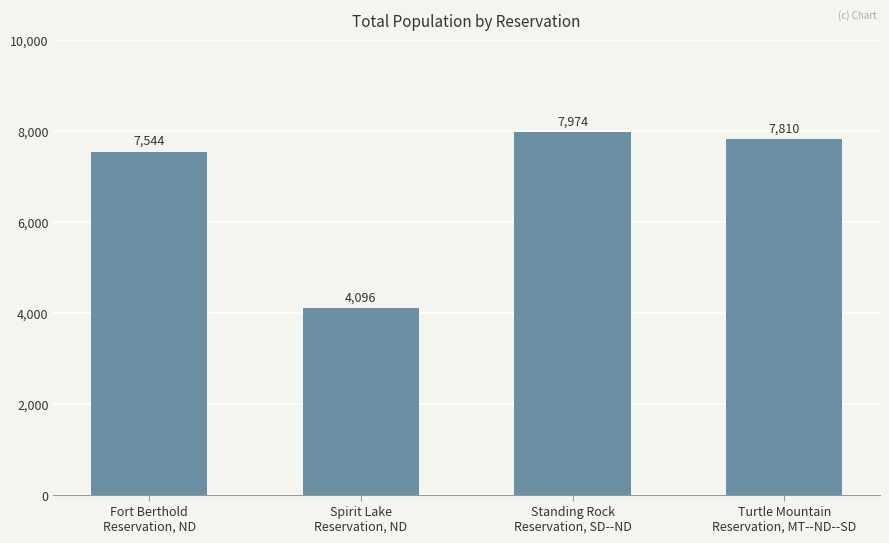

True or false: the data shows 4096 at Spirit Lake
Reservation, ND.

True